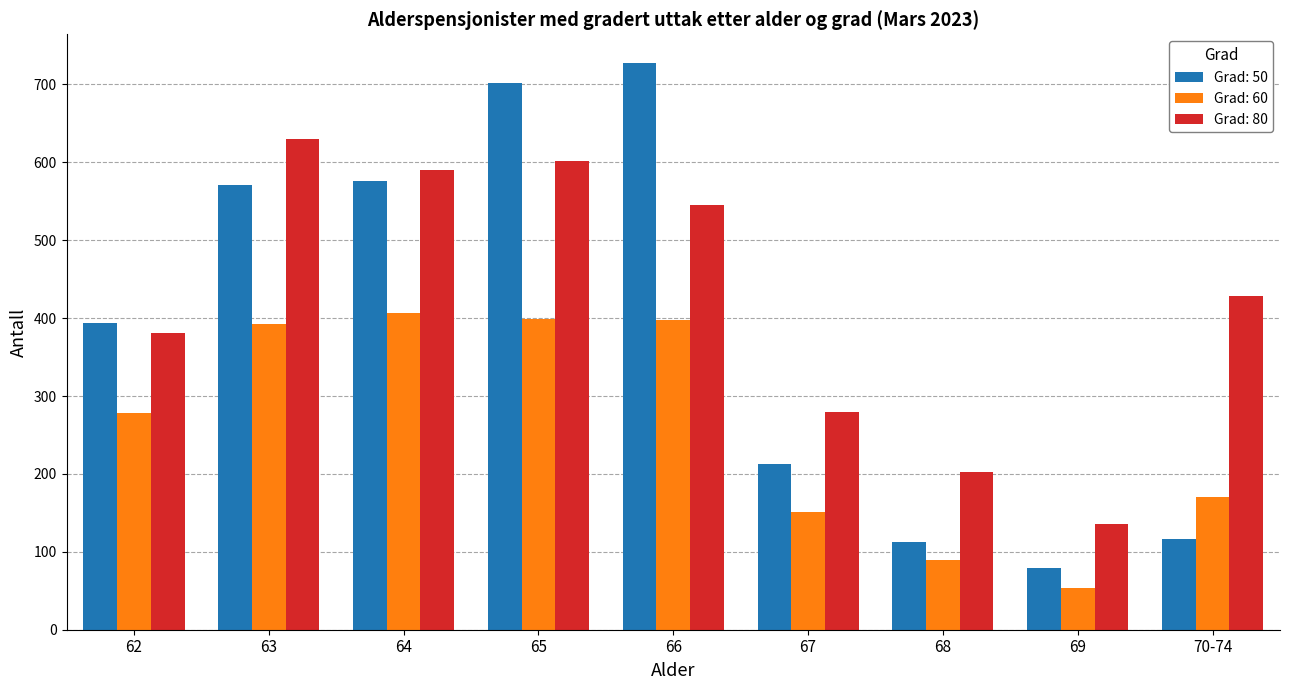

What is the label of the 3rd bar from the right?

68